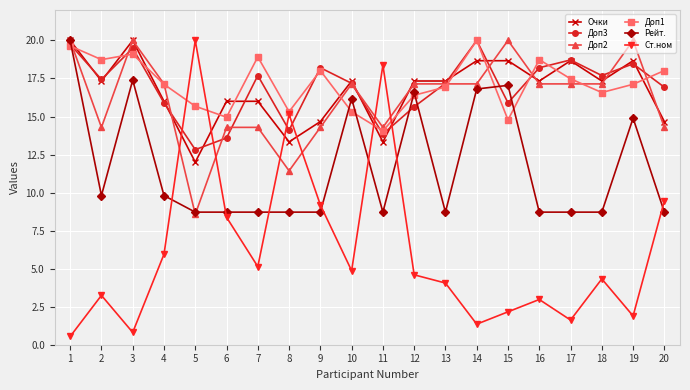

What is the total value across all series at 5?

77.8